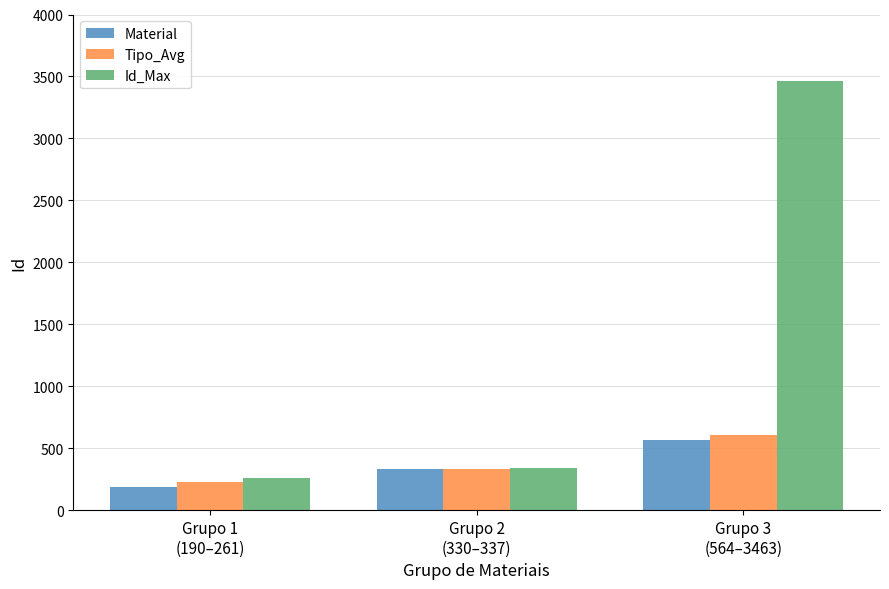

What is the total value across all series at Grupo 1
(190–261)?

676